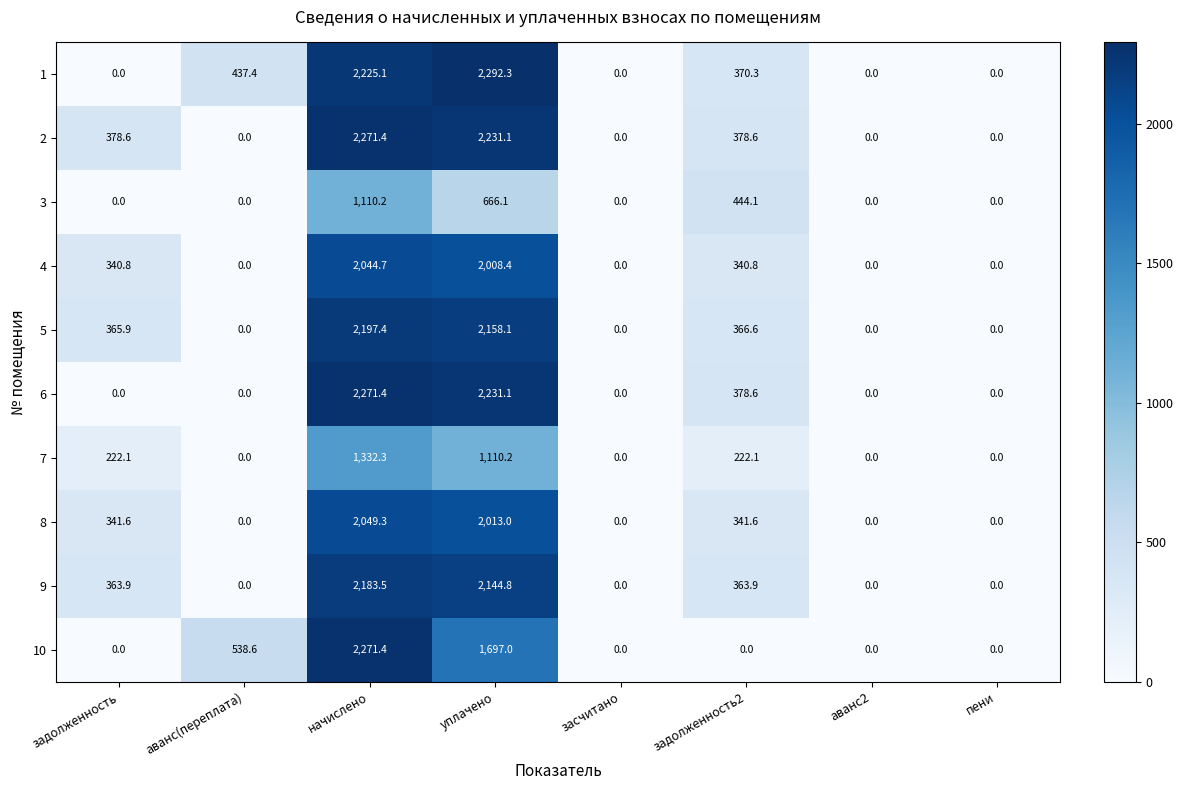

At which category does the chart reach its peak across all series?

уплачено